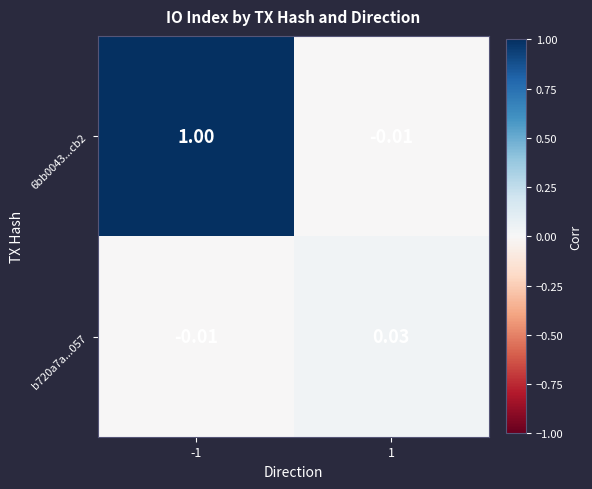

Which series has the largest total across all categories?

6bb0043...cb2